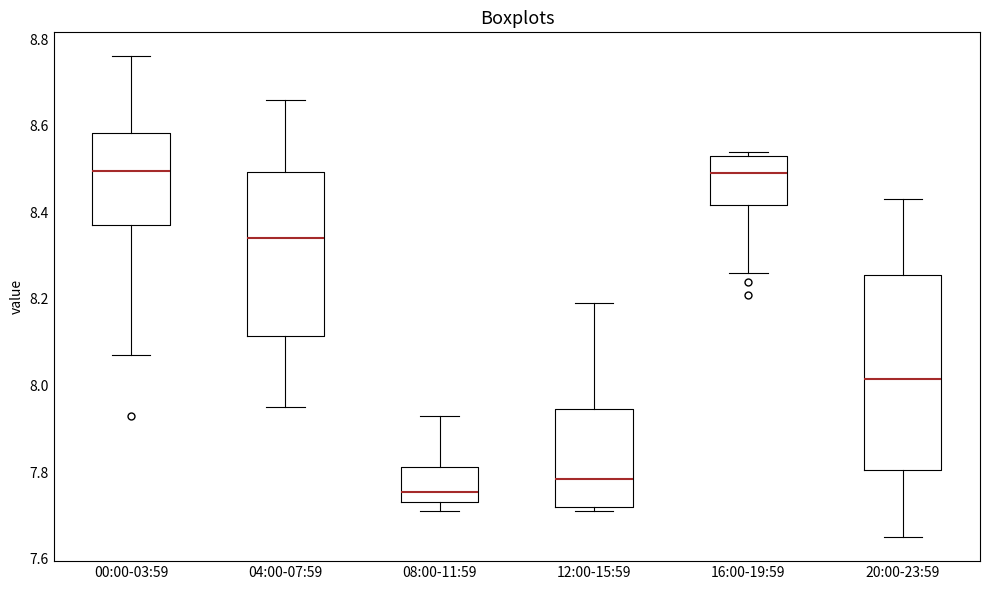

Where is the lower edge of the box for 20:00-23:59 on the y-axis? The values are not printed on the chart, so give them approximately, as read against the axis.

7.80